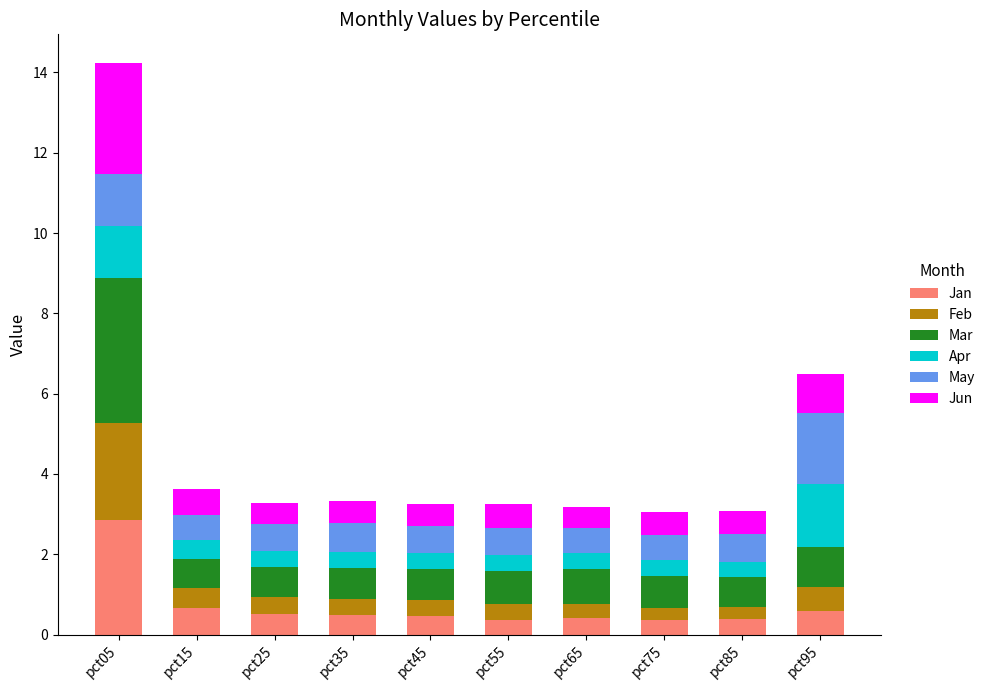

What is the highest value of the Jan series?

2.9